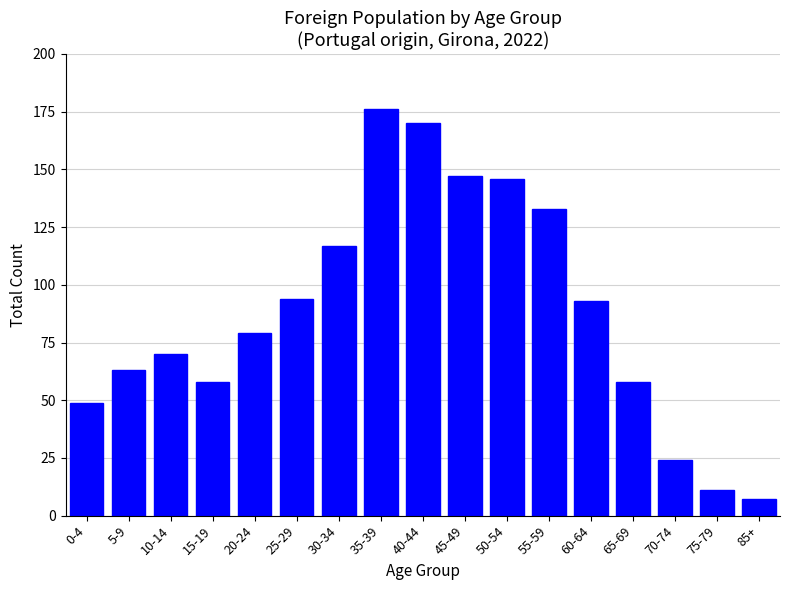

Reading right to left, extract all data points from this chart.

85+=7	75-79=11	70-74=24	65-69=58	60-64=93	55-59=133	50-54=146	45-49=147	40-44=170	35-39=176	30-34=117	25-29=94	20-24=79	15-19=58	10-14=70	5-9=63	0-4=49